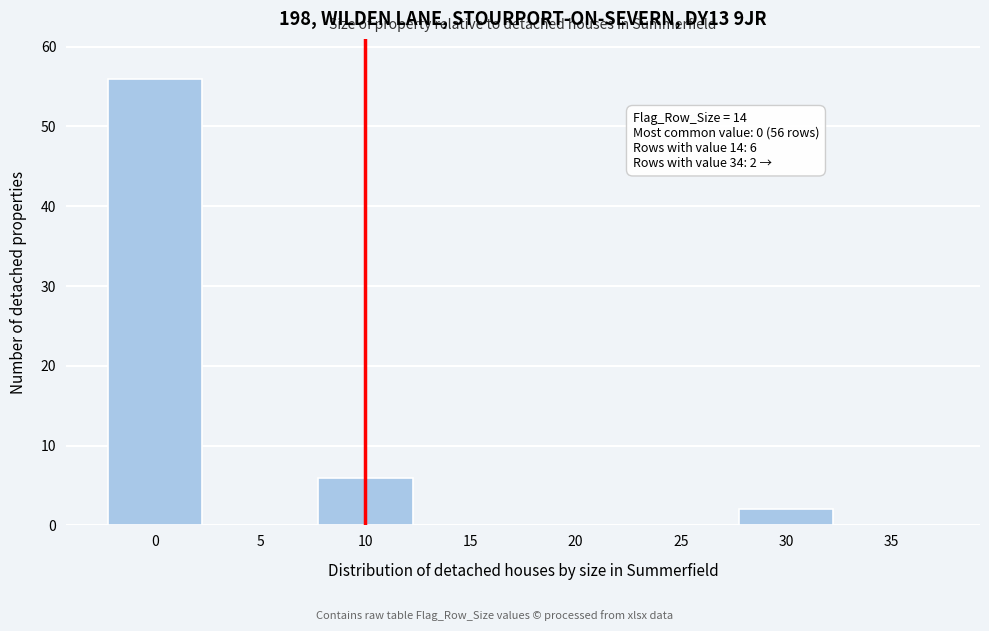

Reading left to right, transcribe all the data shown in this chart.

0=56	5=0	10=6	15=0	20=0	25=0	30=2	35=0